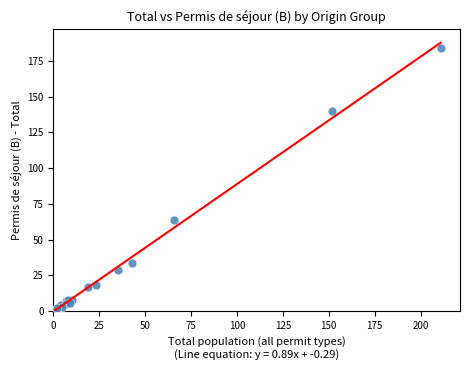

What Y value in the scatter plot is closest to 92?

64